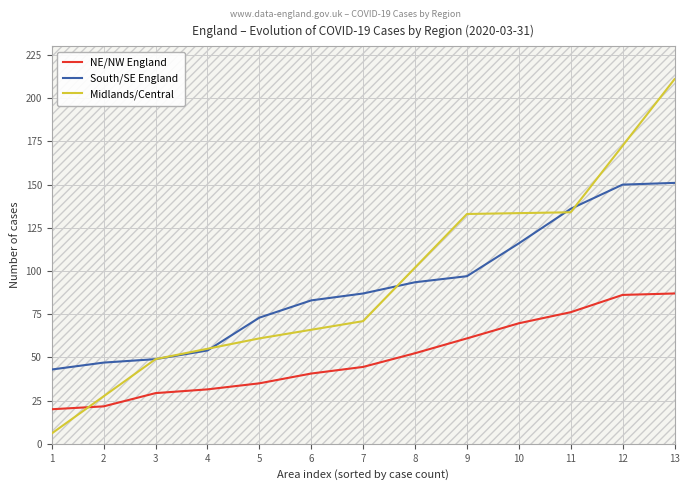

True or false: NE/NW England has more than 0 points higher than both neighbors.

False